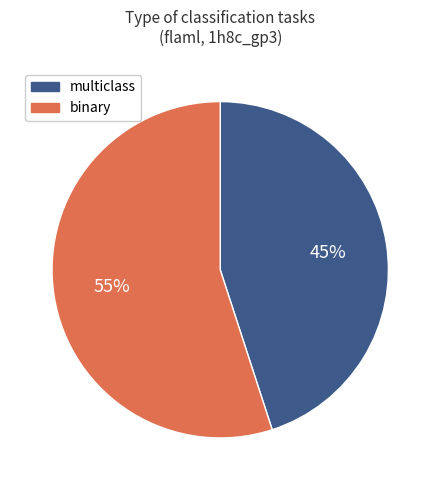

How many segments does this pie chart have?

2